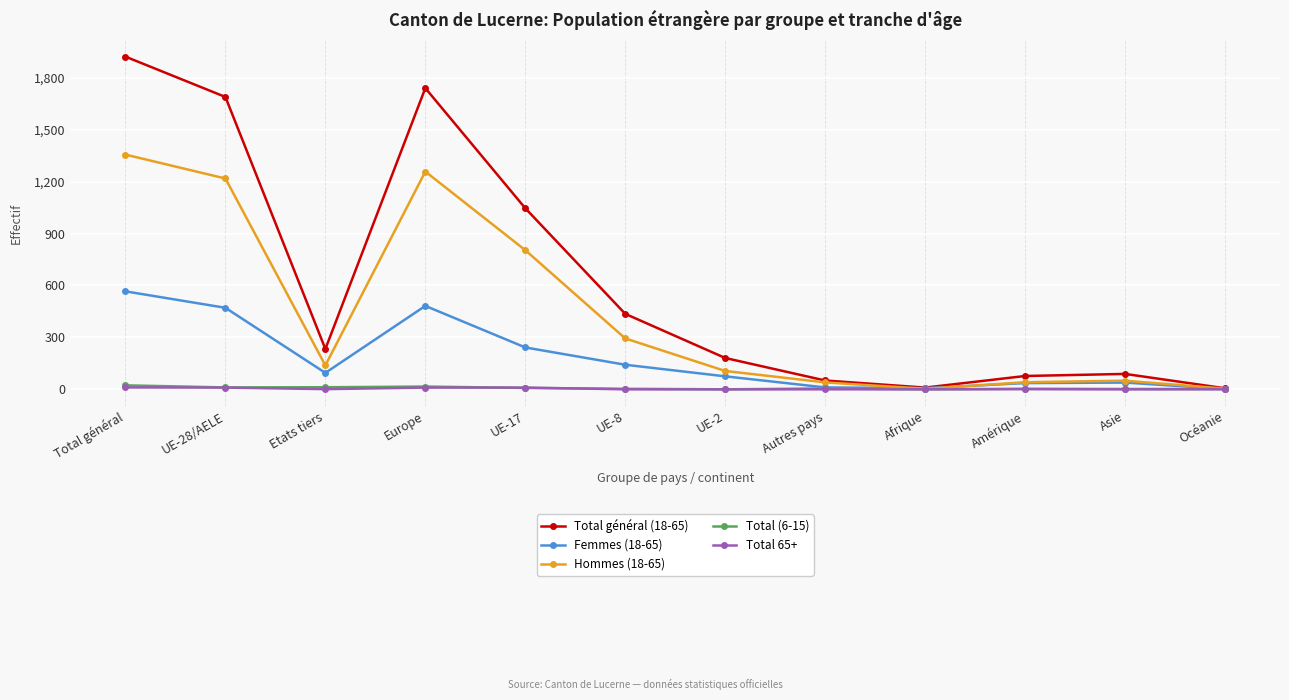

At how many categories does at least one series exceed 136?

7